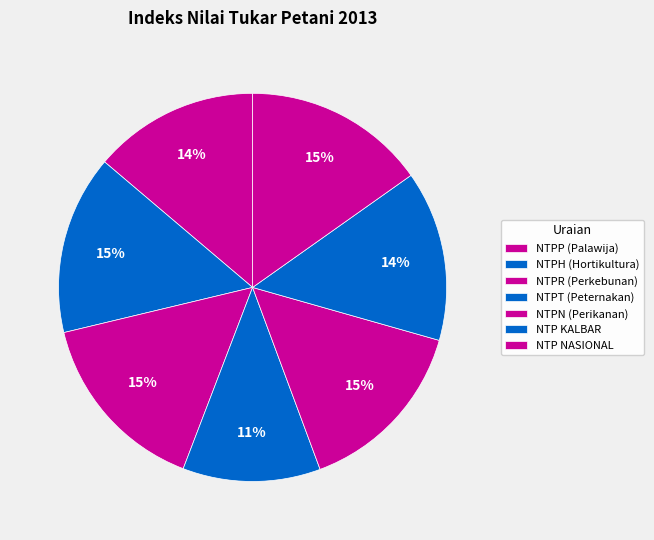

How many slices are in this pie chart?

7